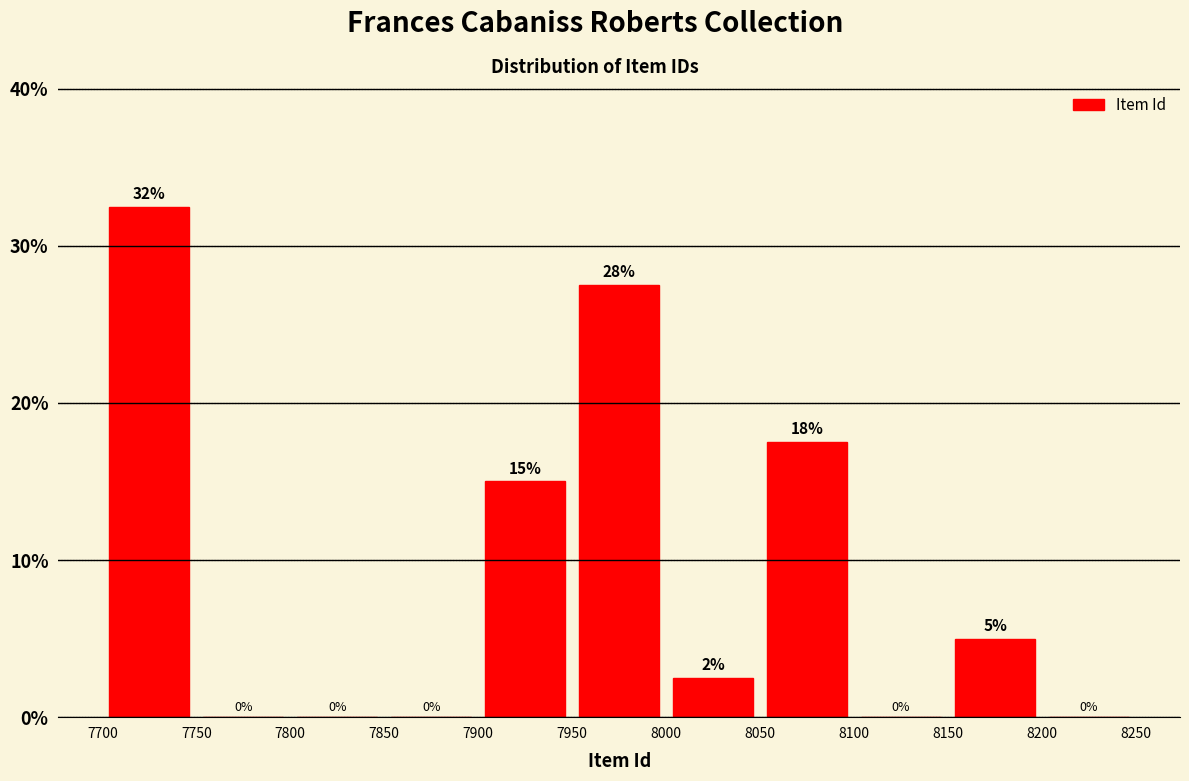

Which range on the x-axis has the tallest bar?

7700 to 7750